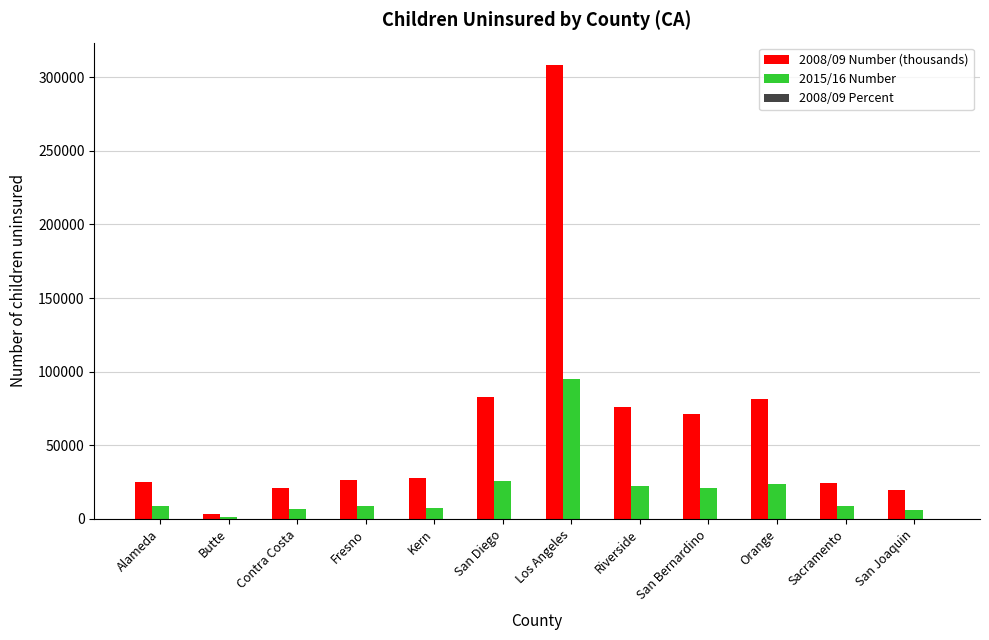

At which category is the sum across all series the highest?

Los Angeles